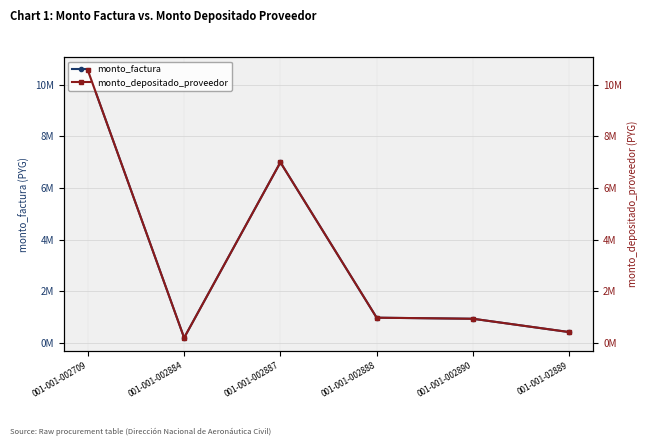

Which series has the largest range (max minus min)?

monto_factura